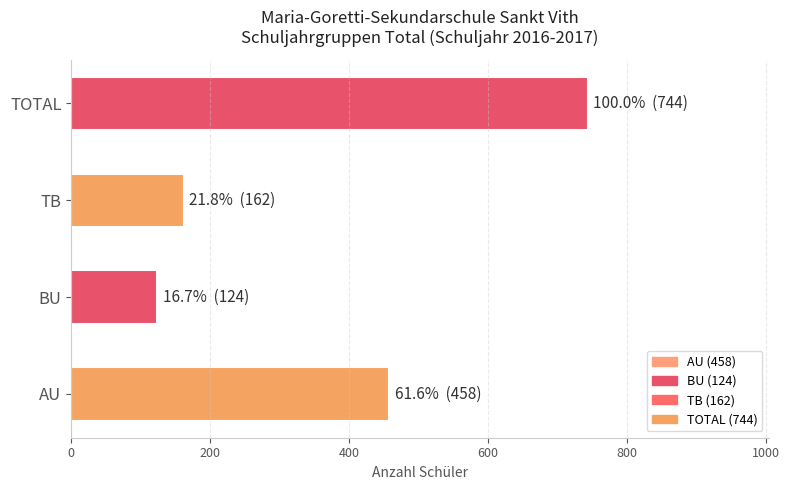

Reading bottom to top, extract all data points from this chart.

AU=458	BU=124	TB=162	TOTAL=744